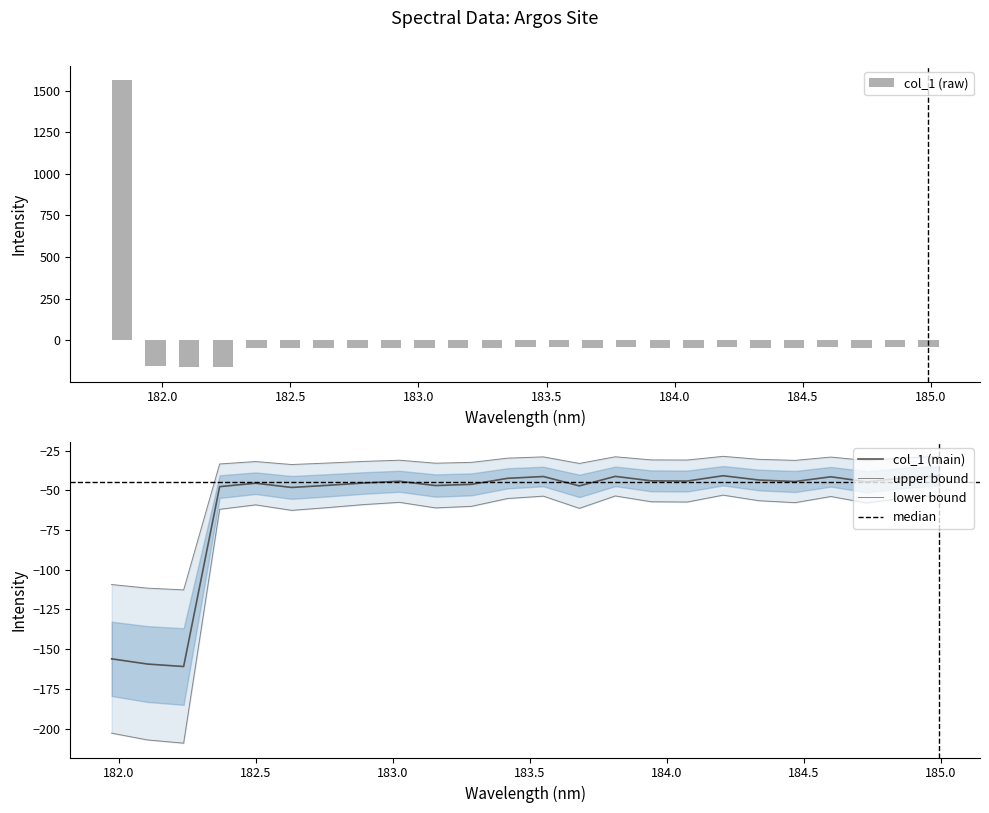

Does the chart contain stacked bars?

No